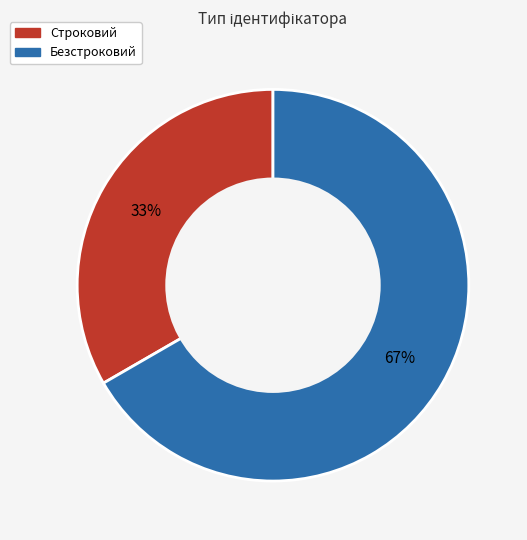

Is the sum of Строковий and Безстроковий greater than half?

Yes